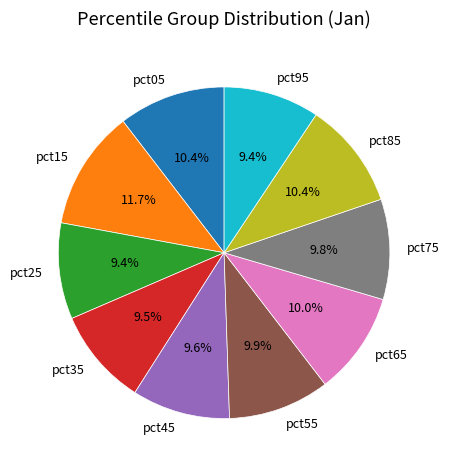

How much of the chart is everything except pct65?

90.0%